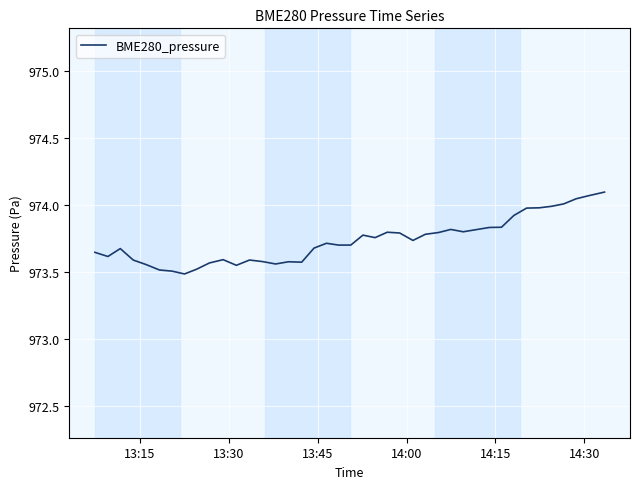

What is the difference between the maximum and minimum values?

0.6